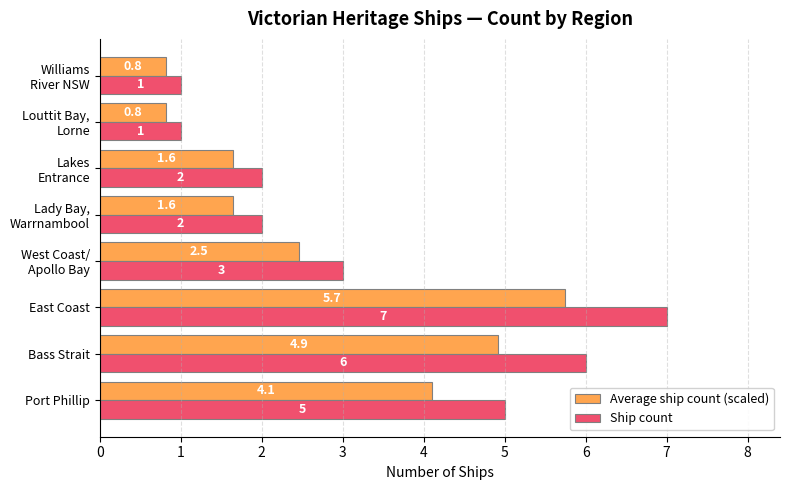

Rank the series by their average value, from highest to lowest.

Ship count, Average ship count (scaled)